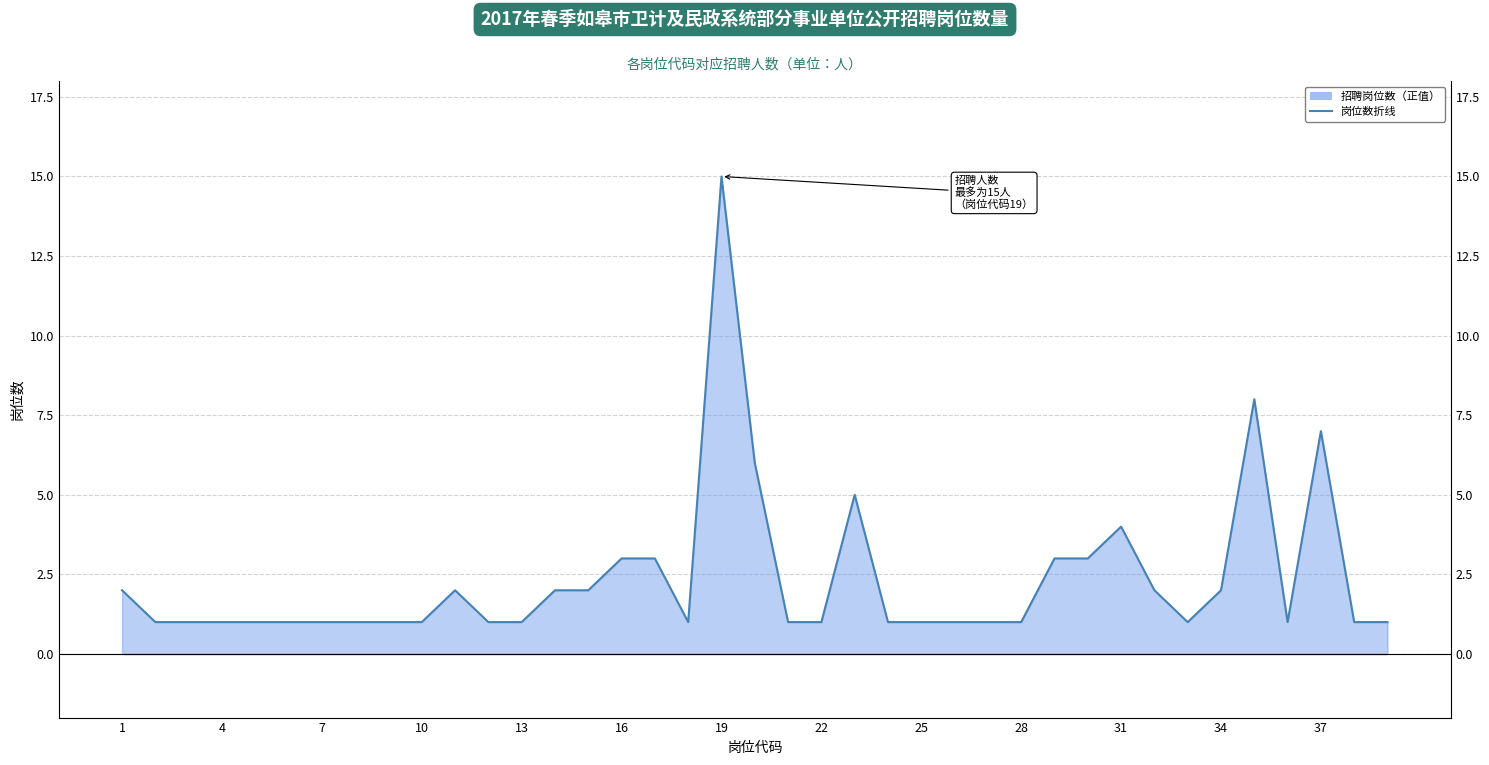

What is the difference between the maximum and minimum values?

14